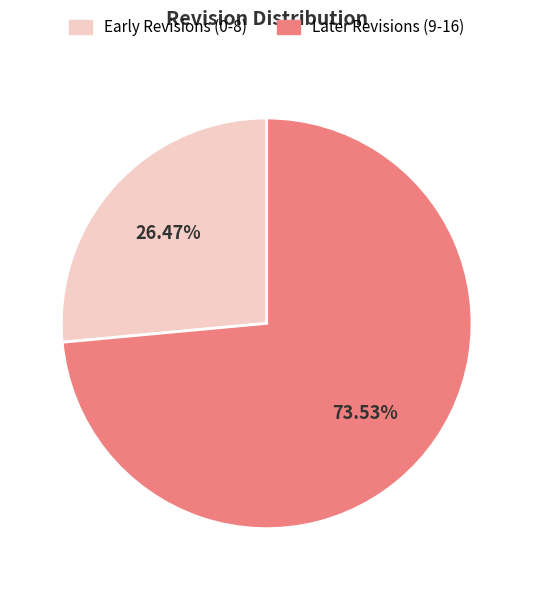

Does any single category account for the majority?

Yes